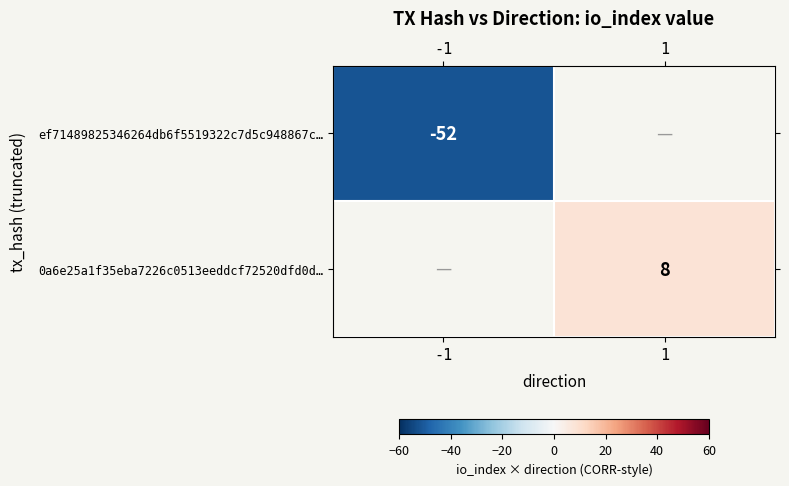

The 0a6e25a1f35eba7226c0513eeddcf72520dfd0d… series shows 10 at 1. True or false?

False